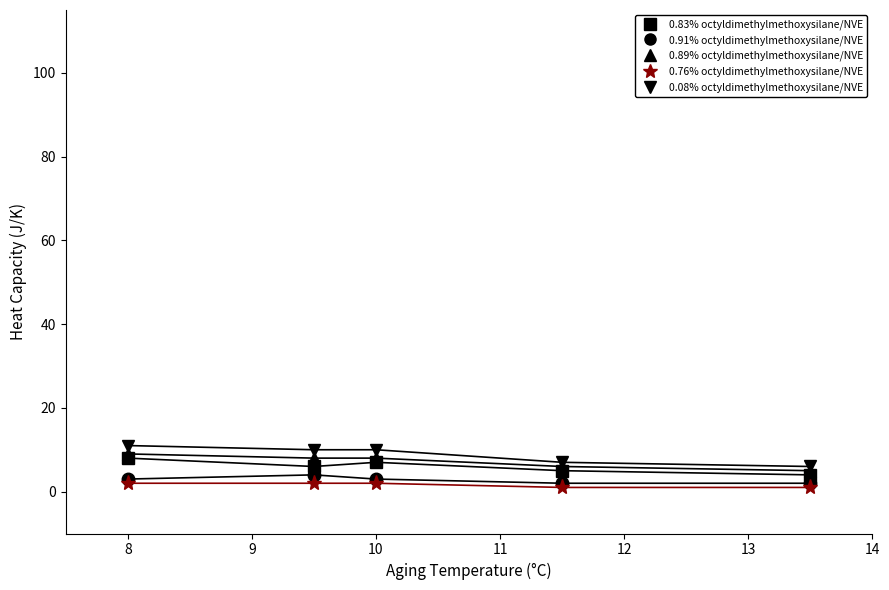

Does the chart have visible grid lines?

No